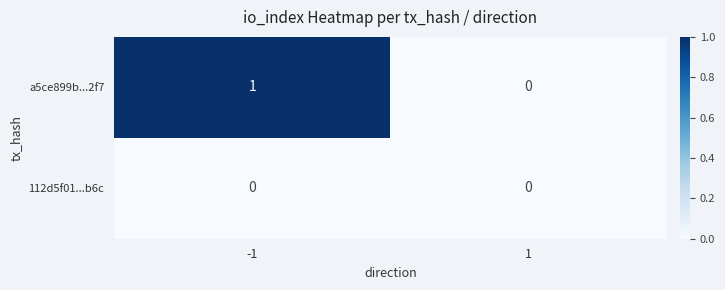

Reading right to left, what are all the values shown in this chart?

a5ce899b...2f7: 0	1
112d5f01...b6c: 0	0